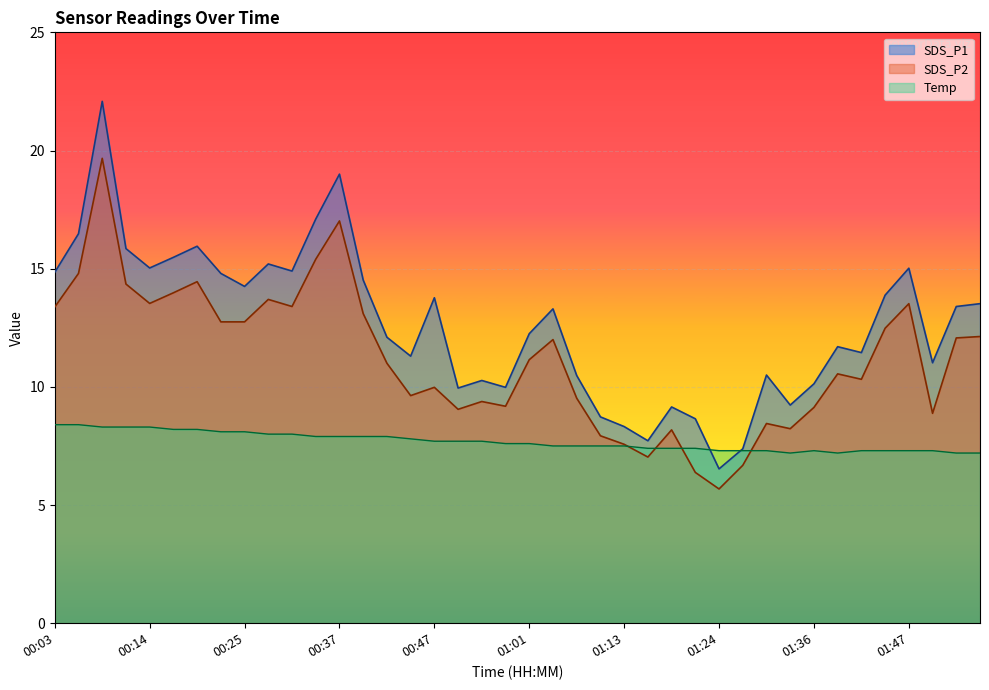

How many lines are shown in the chart?

3